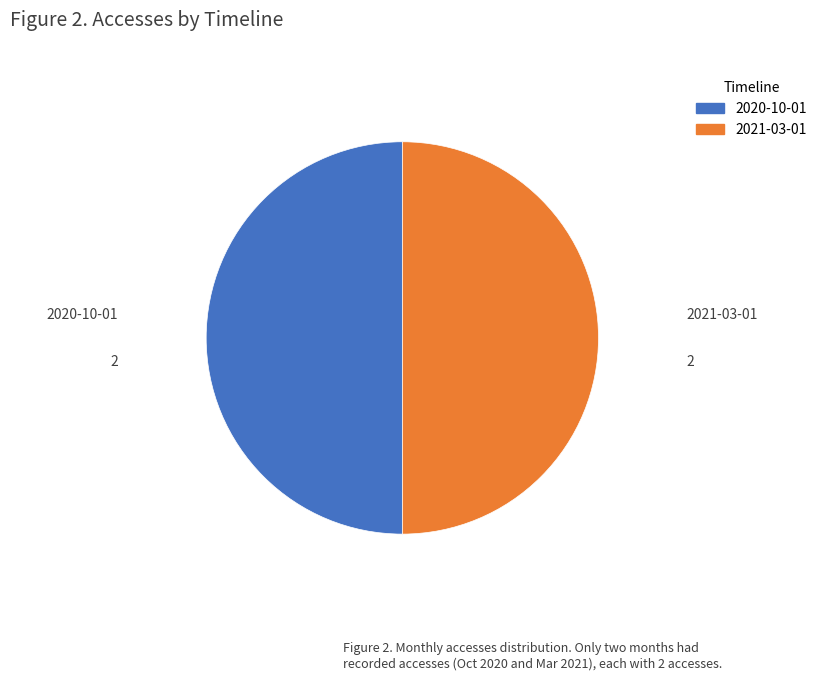

Count the number of slices in the pie.

2